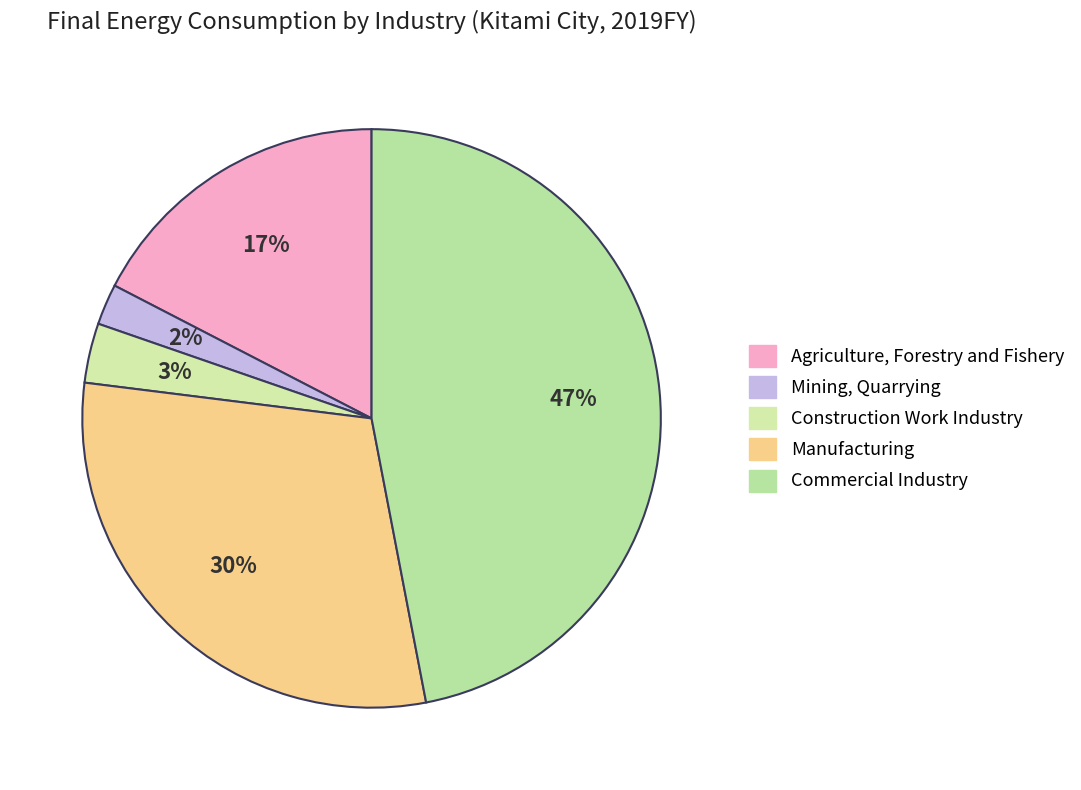

Which slice is the smallest?

Mining, Quarrying